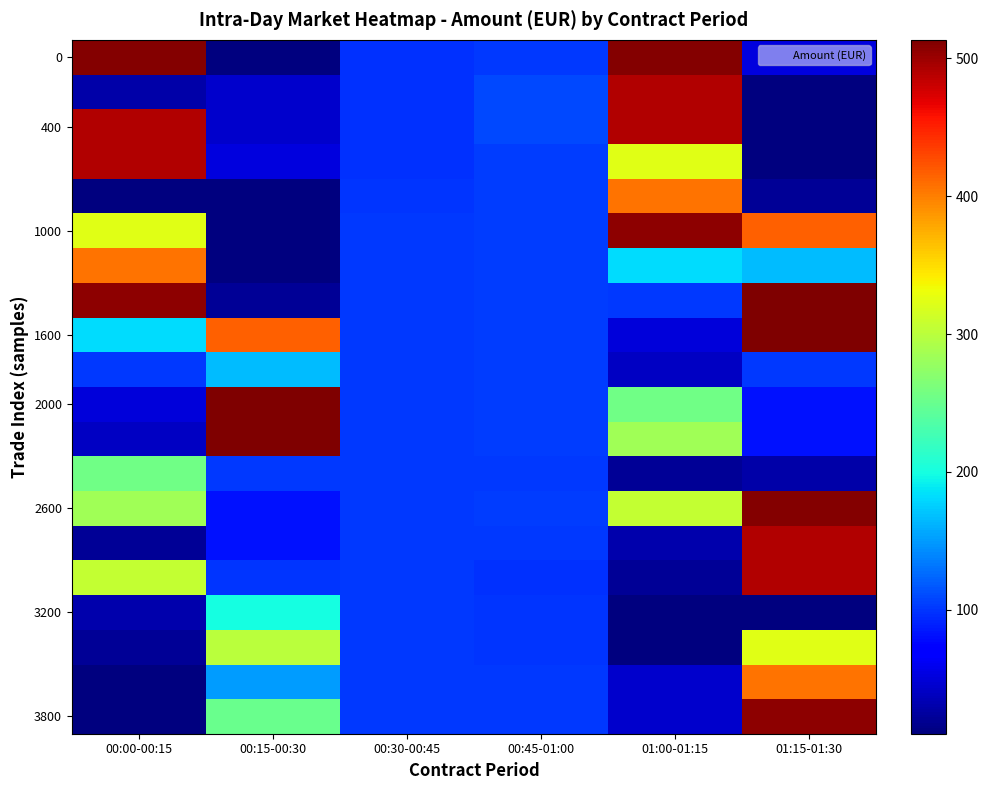

How many categories are shown in the chart?

6